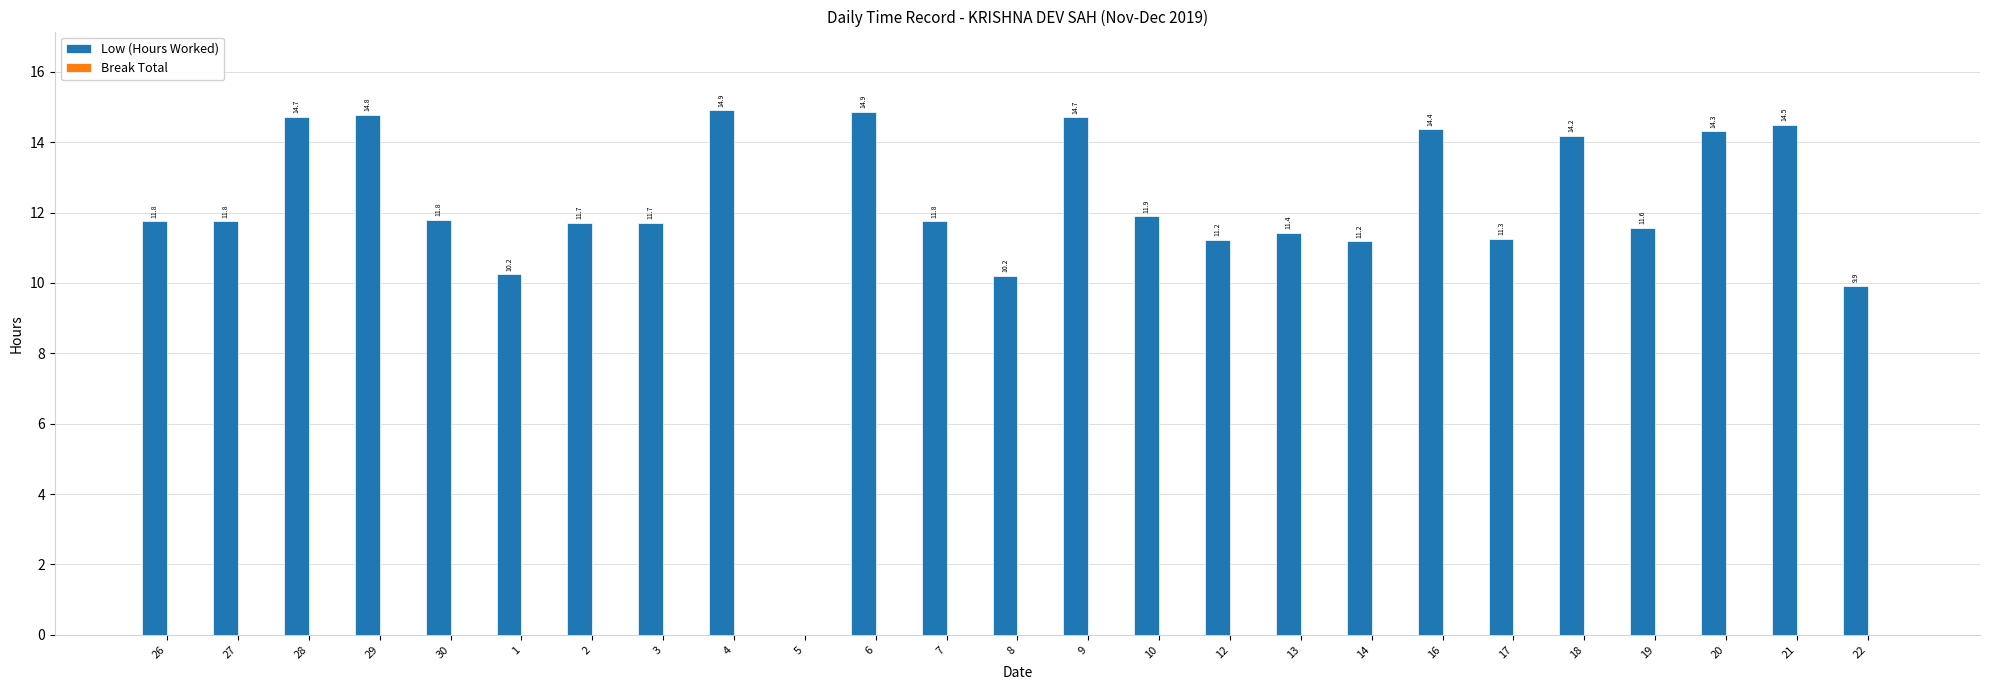

True or false: the data shows 4.9 at 5.

False